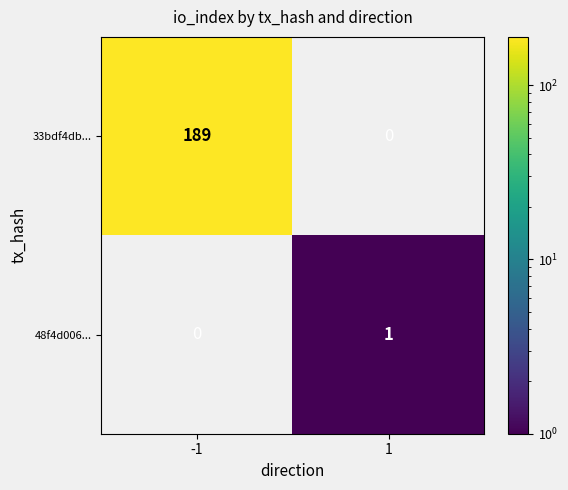

The 33bdf4db... series shows 189 at -1. True or false?

True